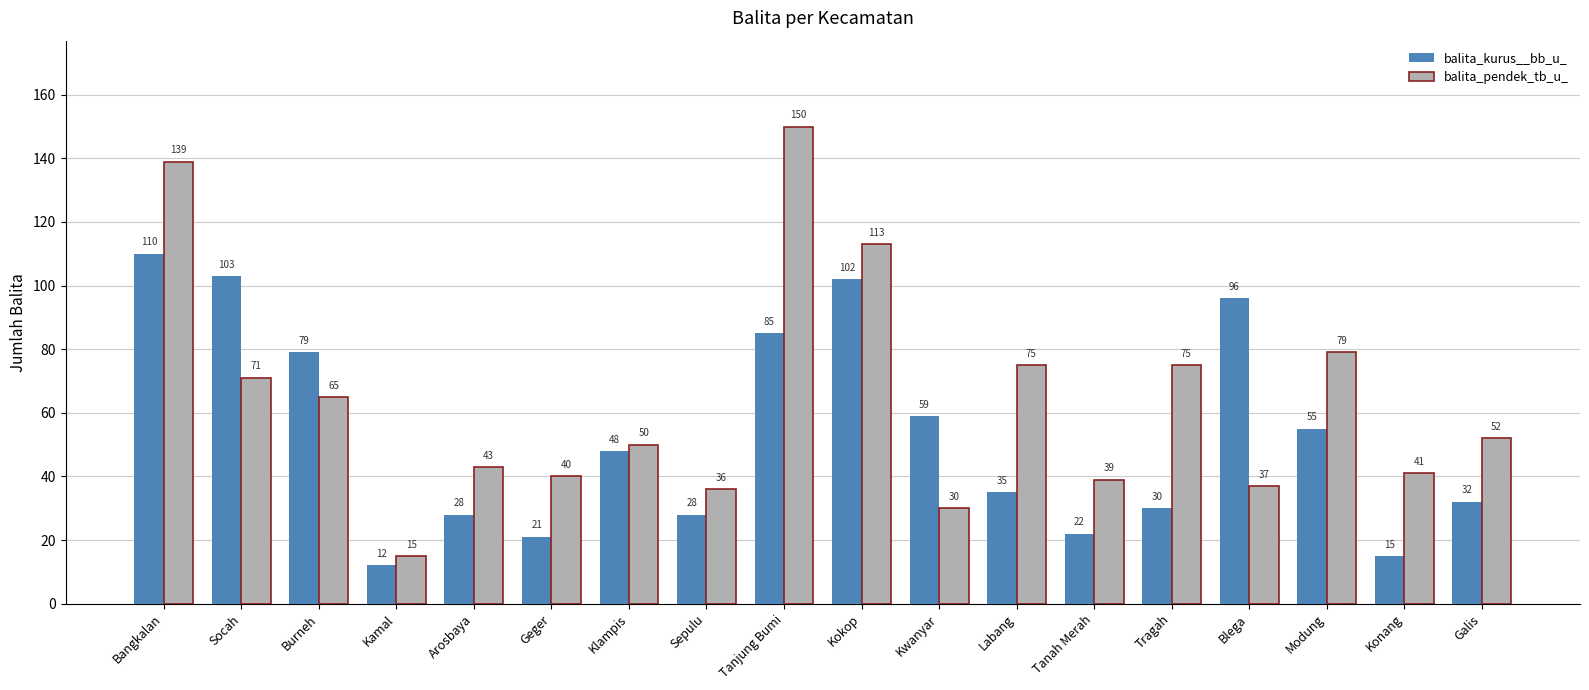

What is the value of the balita_pendek_tb_u_ bar at the 16th from the left?

79